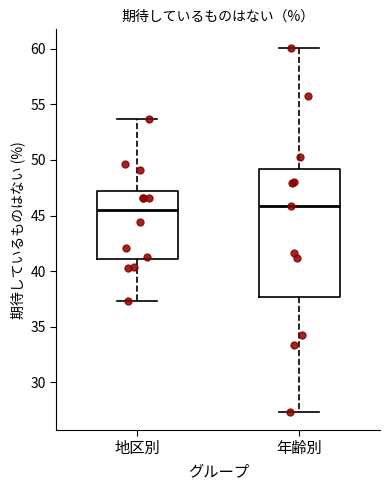

Reading left to right, read every box against the y-axis: the position of its median line, the range the box covers, and the ends of its whiskers. The values are not printed on the chart, so give them approximately, as read against the axis.

地区別: median 45.5, box 41.0 to 47.0, whiskers 37.5 to 53.5
年齢別: median 46.0, box 37.5 to 49.0, whiskers 27.5 to 60.0